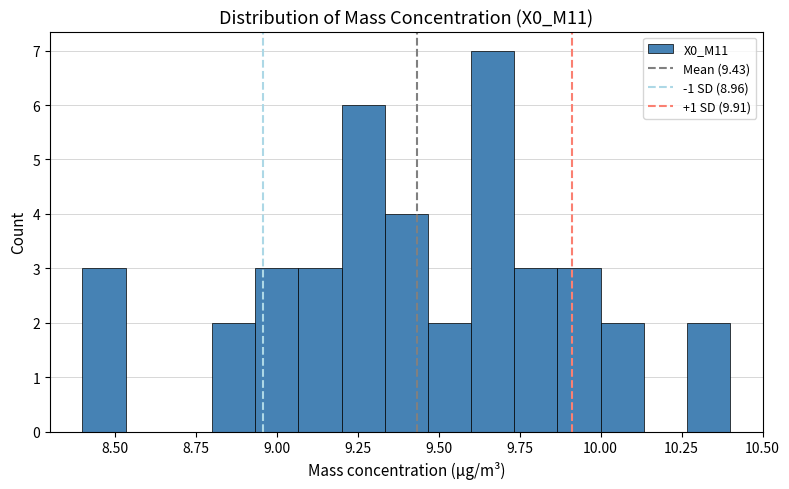

Read against the x-axis, roughly where is the centre of the tallest bar?

9.65